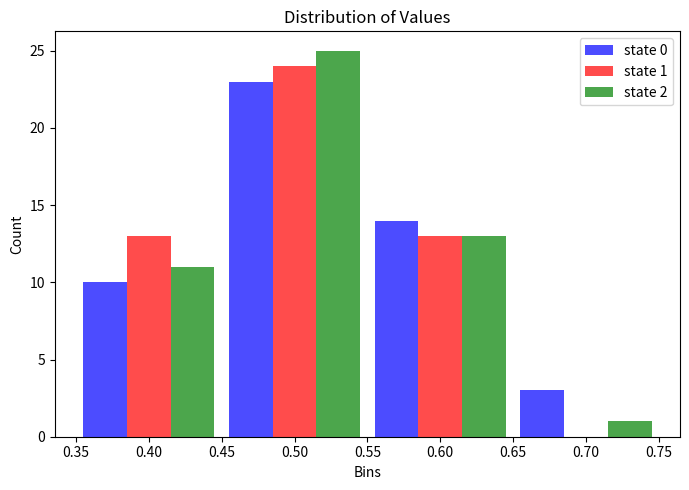

In the state 1 series, which range on the x-axis has the tallest bar?

0.45 to 0.55